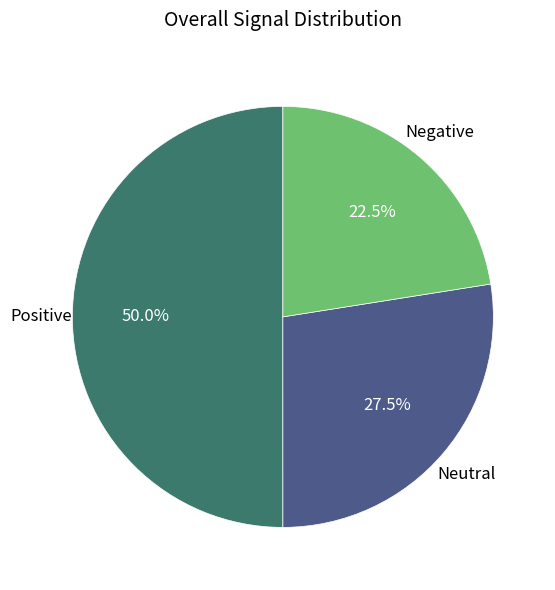

Is there any slice that represents more than half of the pie?

No